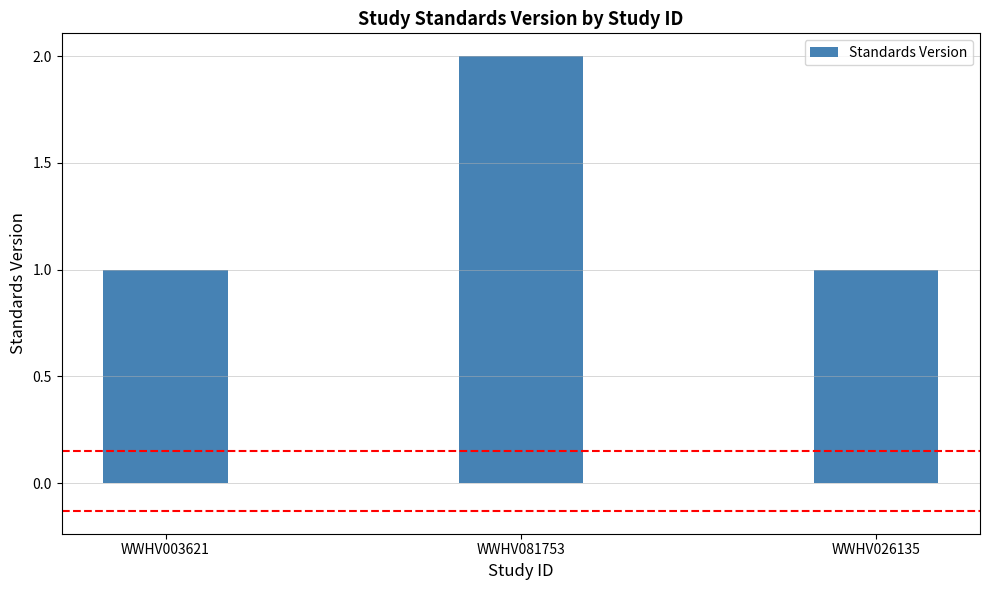

What is the change in value from WWHV003621 to WWHV081753?

+1